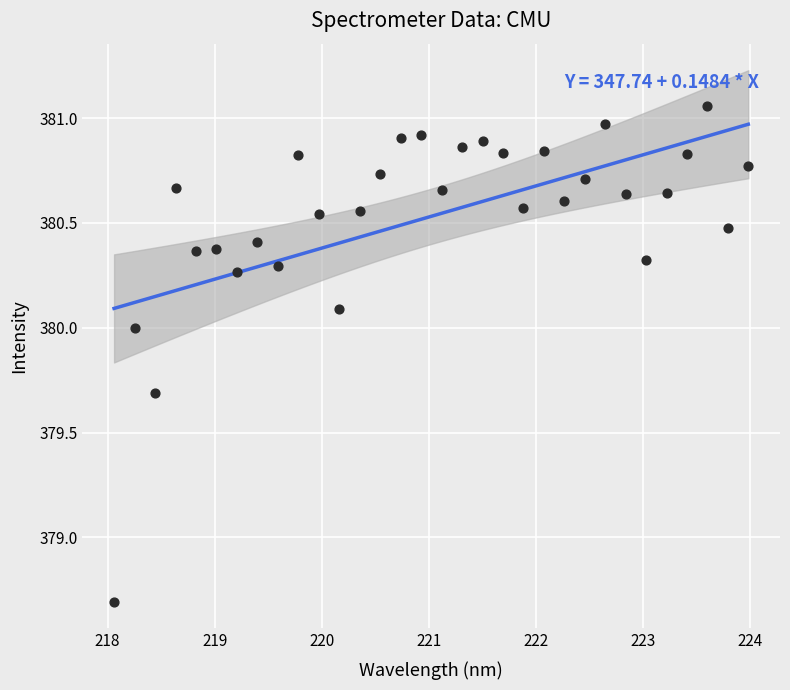

What Y value in the scatter plot is closest to 379?

378.7